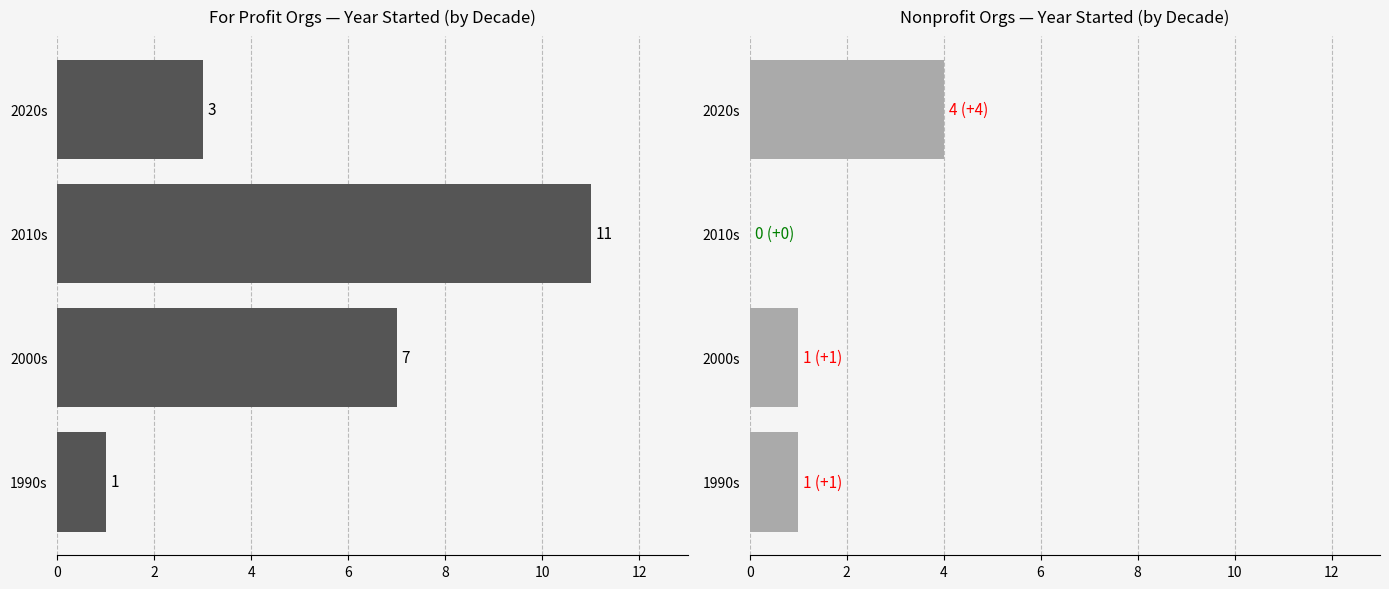

Reading left to right, what are all the values shown in this chart?

For Profit: 1	7	11	3
Nonprofit: 1	1	0	4